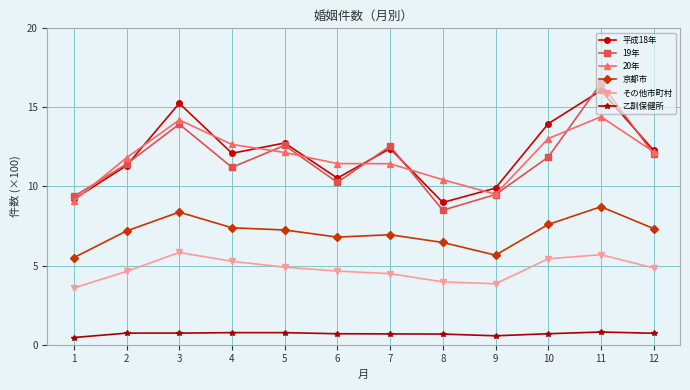

Is it true that その他市町村 equals 9.3 at 11?

False